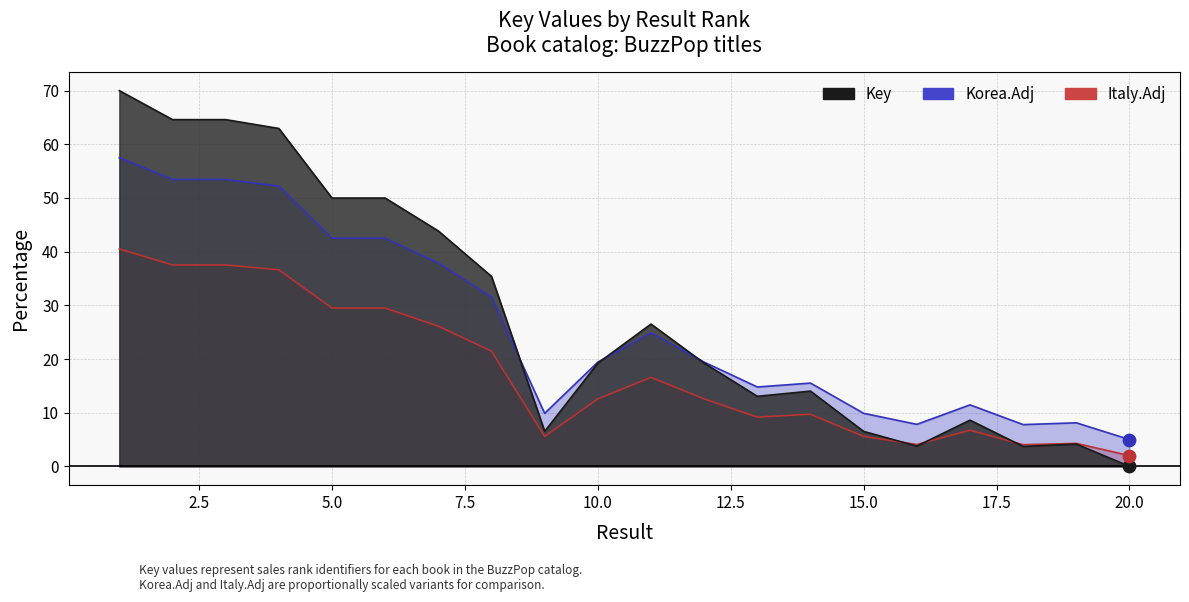

Approximately how many times larger is the value at 13 compared to 11?

0.5